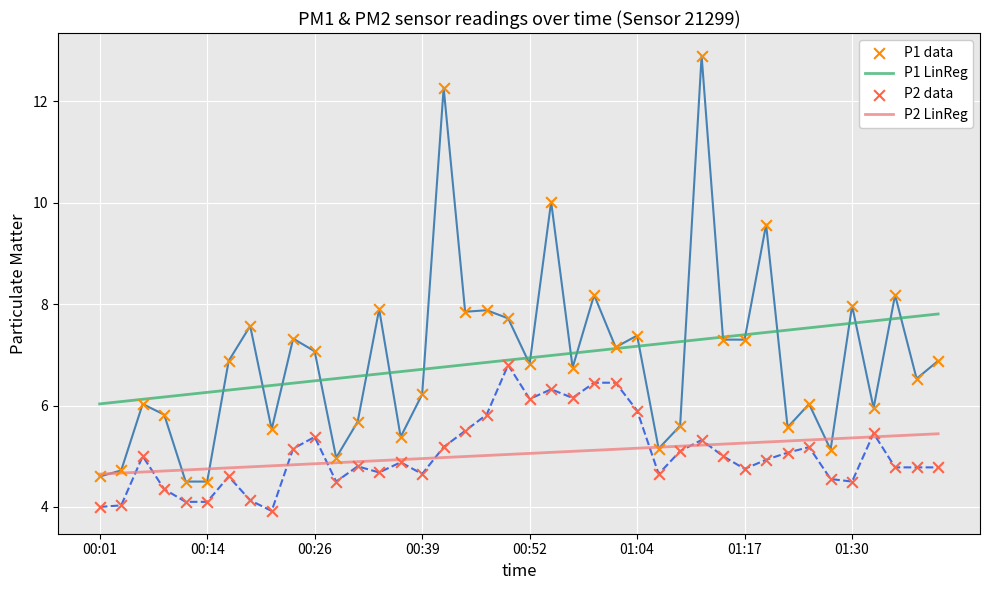

What are all the series names shown in the legend?

P1 LinReg, P2 LinReg, P1 data, P2 data